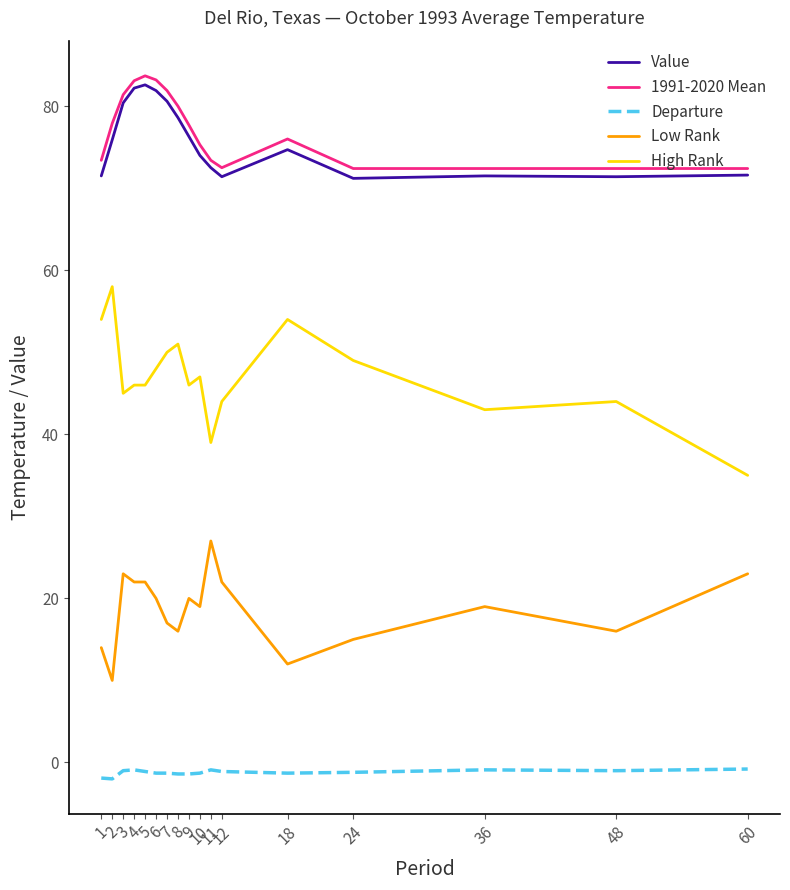

True or false: Value has a value of 74.7 at 18.

True